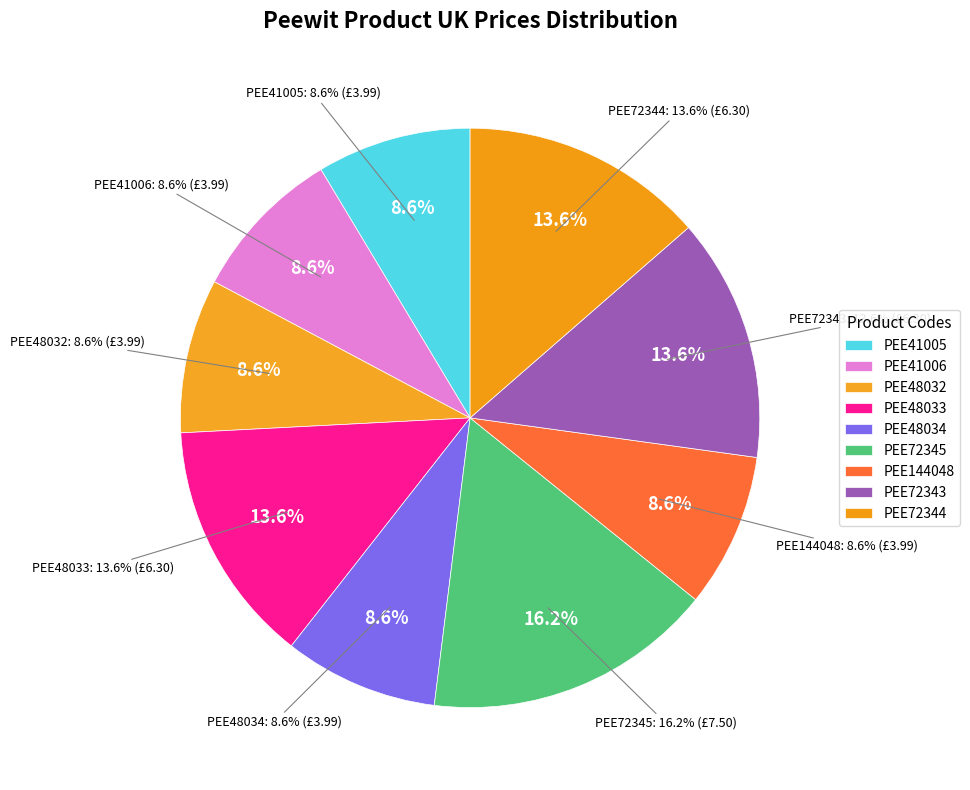

Rank the categories by value from lowest to highest.

PEE41005, PEE41006, PEE48032, PEE48034, PEE144048, PEE48033, PEE72343, PEE72344, PEE72345